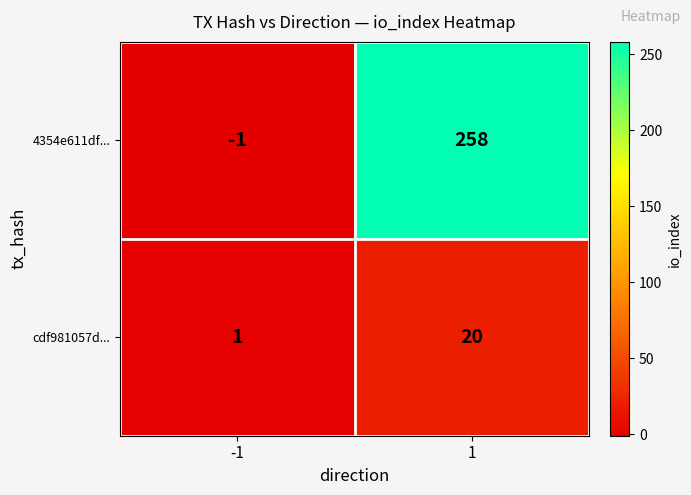

How many distinct data groups are displayed?

2